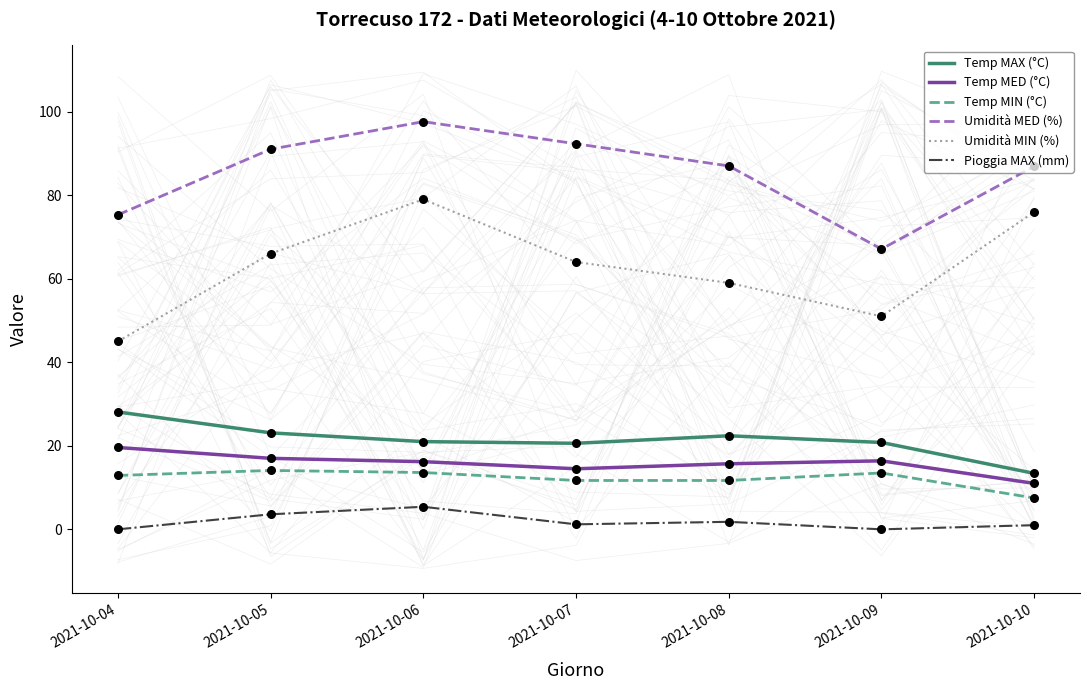

What is the total value across all series at 2021-10-08?

197.6